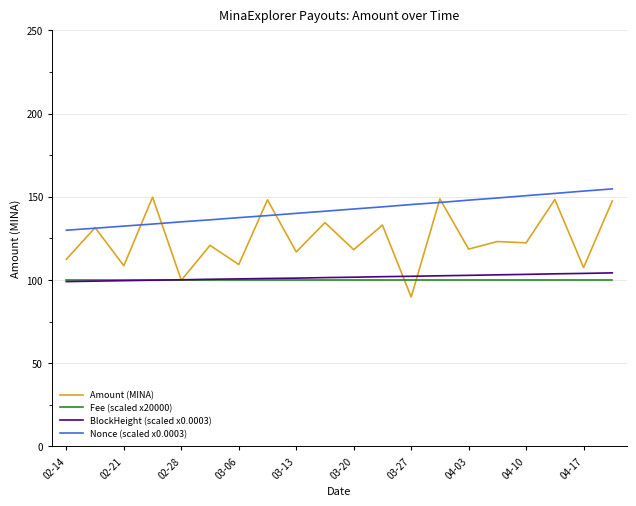

Which series has the widest spread of values?

Amount (MINA)